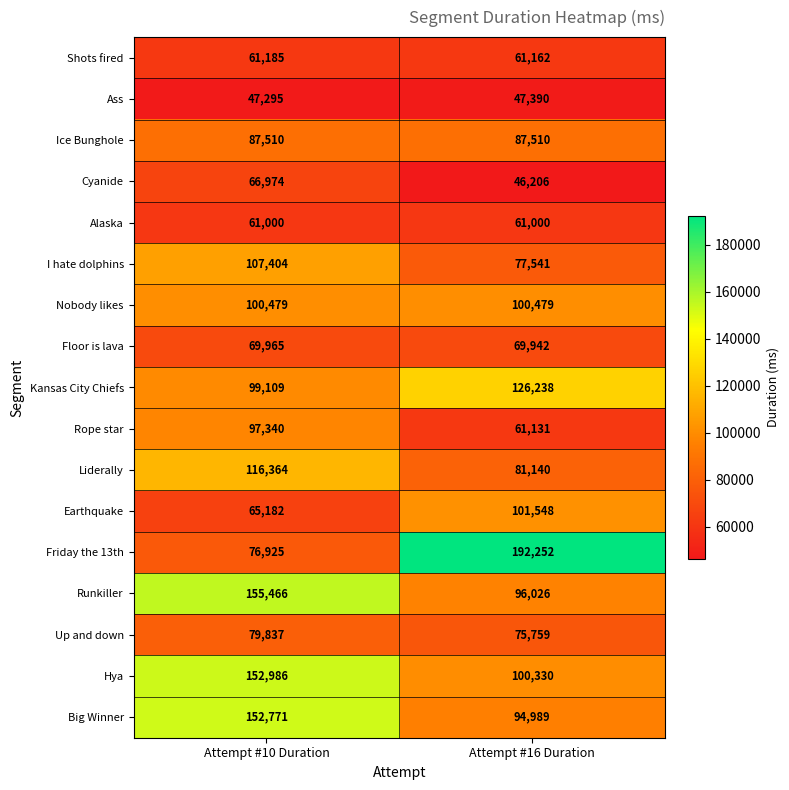

What is the smallest value displayed?

46206